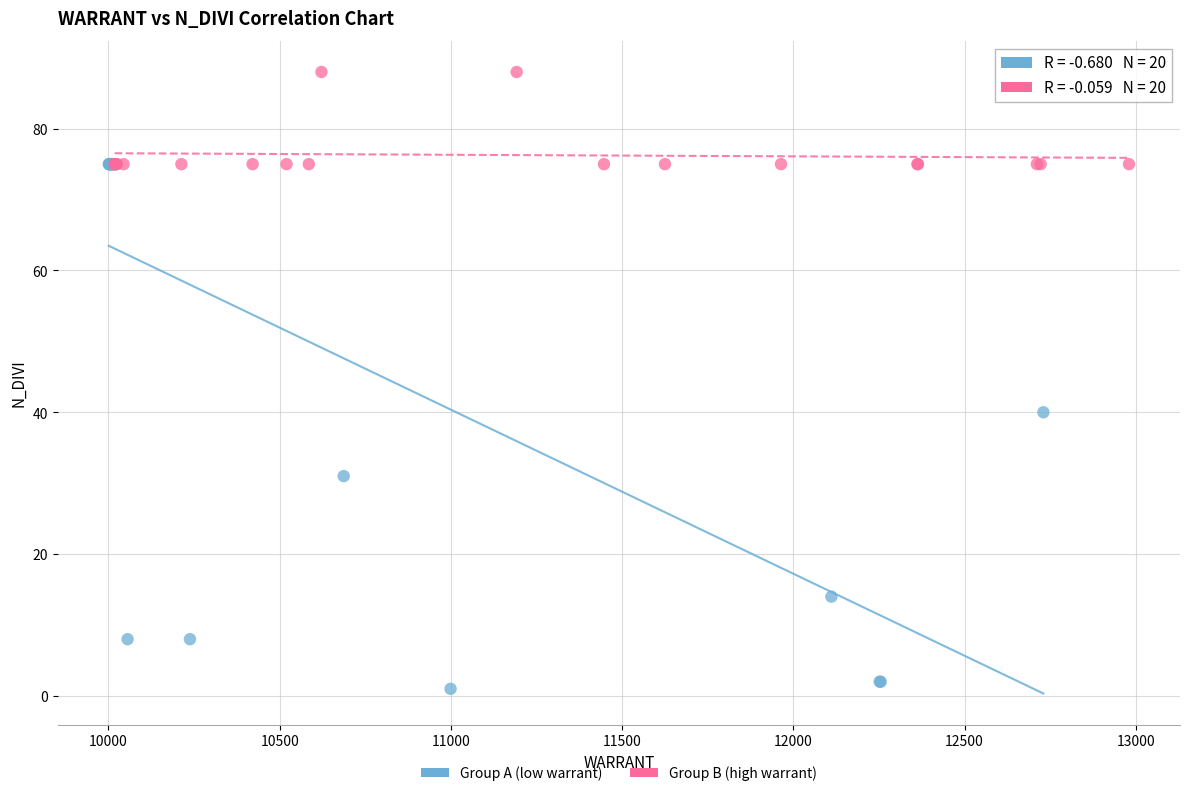

Which series contains the highest Y value?

Group B (high warrant)